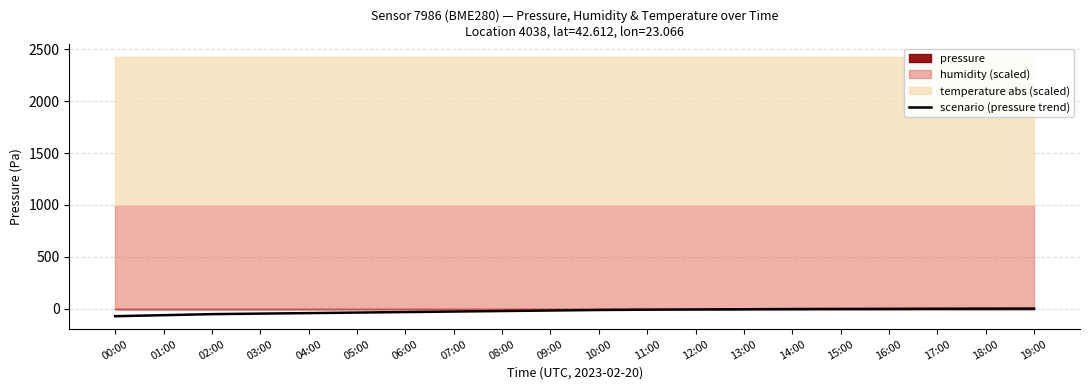

Reading left to right, transcribe all the data shown in this chart.

00:00=-73.6	01:00=-63.6	02:00=-53.6	03:00=-48.6	04:00=-43.6	05:00=-38.6	06:00=-33.6	07:00=-28.6	08:00=-23.6	09:00=-18.6	10:00=-13.6	11:00=-10.6	12:00=-8.6	13:00=-6.6	14:00=-4.6	15:00=-3.6	16:00=-2.6	17:00=-1.6	18:00=-0.6	19:00=0.0